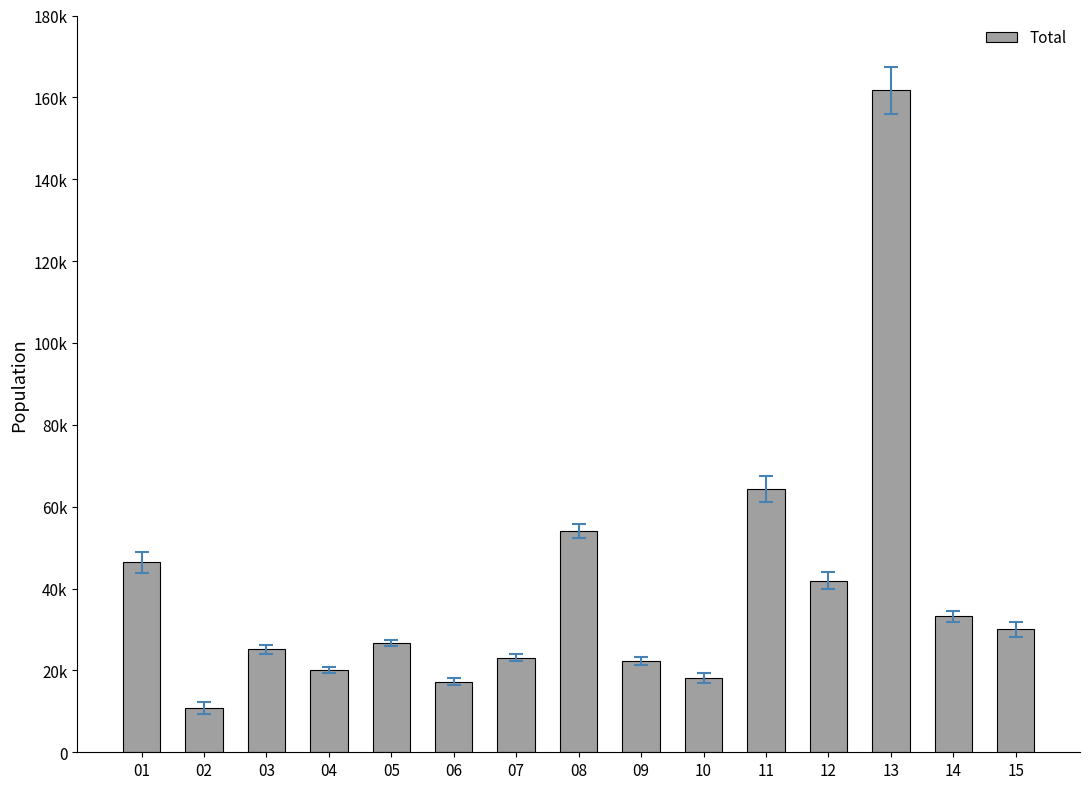

Are the bars horizontal?

No